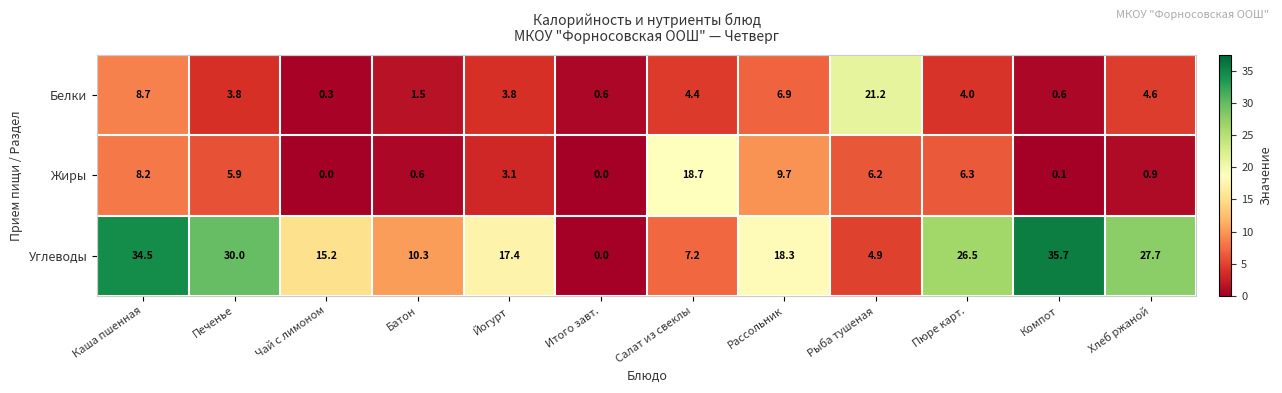

How many data points in Углеводы are above 18?

6